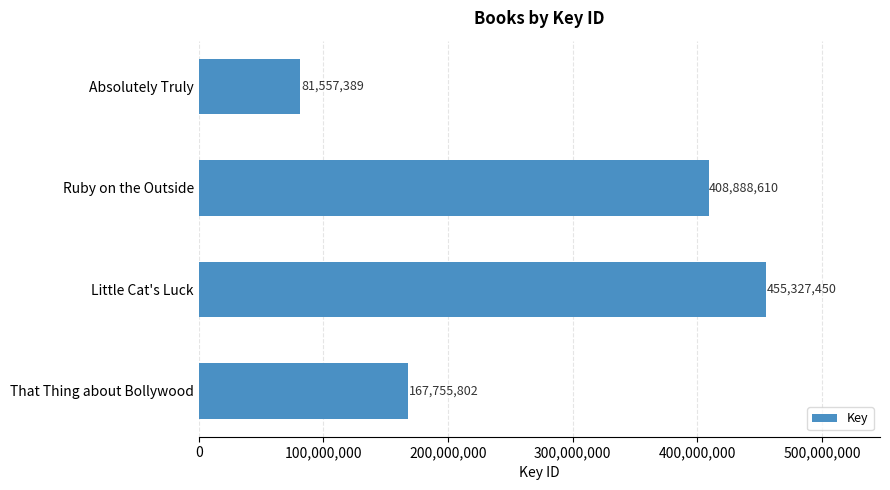

Reading top to bottom, transcribe all the data shown in this chart.

81557389	408888610	455327450	167755802